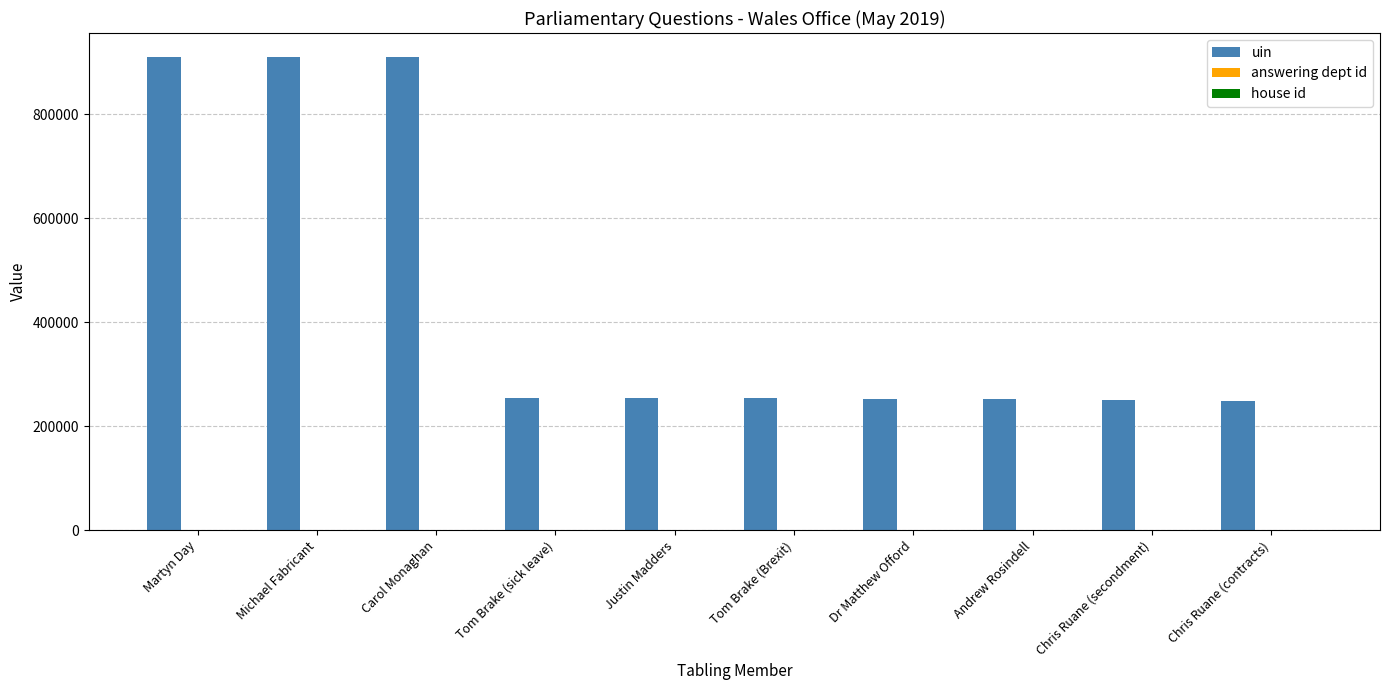

Read the uin value at Tom Brake (sick leave), to the nearest 10.

254080